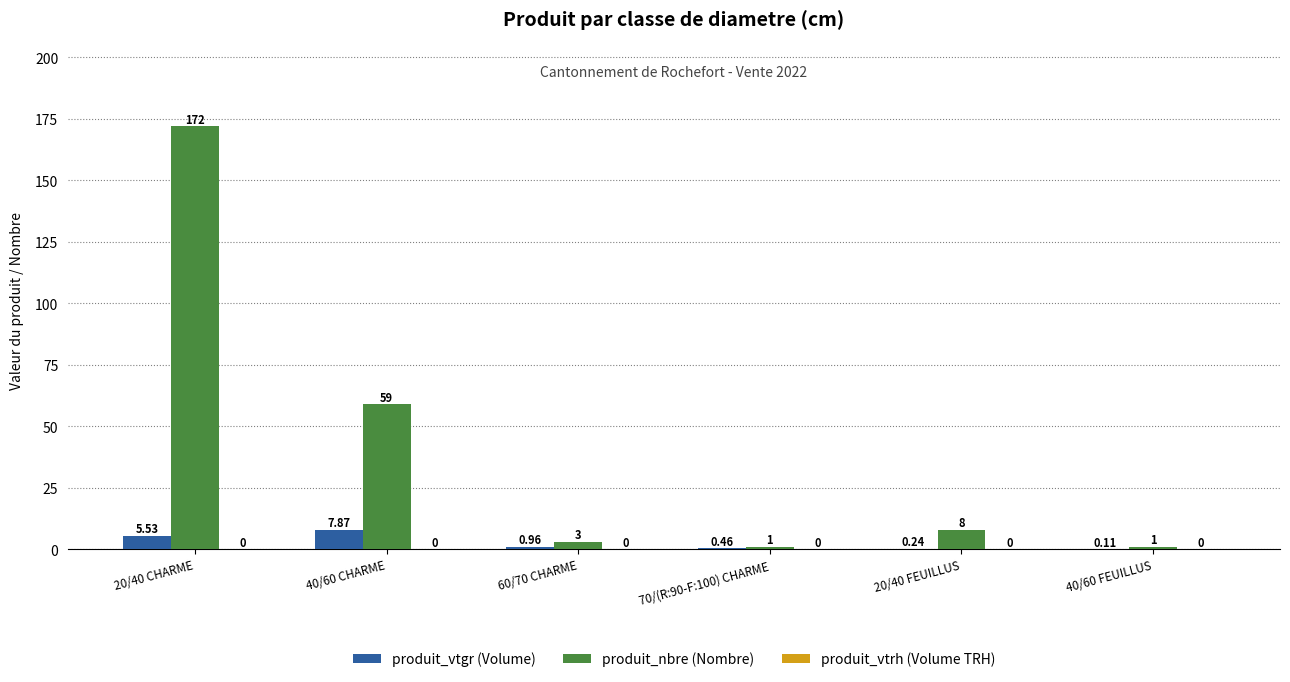

At which category is the sum across all series the highest?

20/40 CHARME